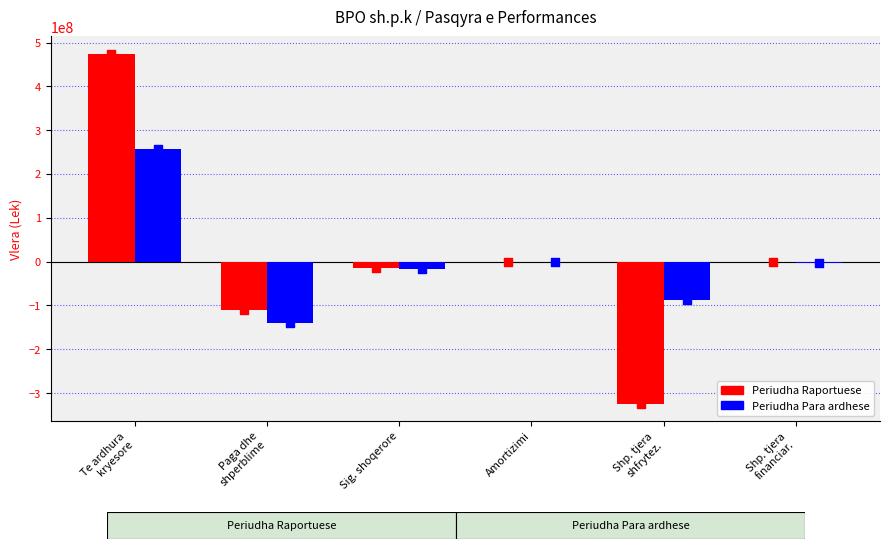

Which series reaches the maximum Y coordinate?

Periudha Raportuese